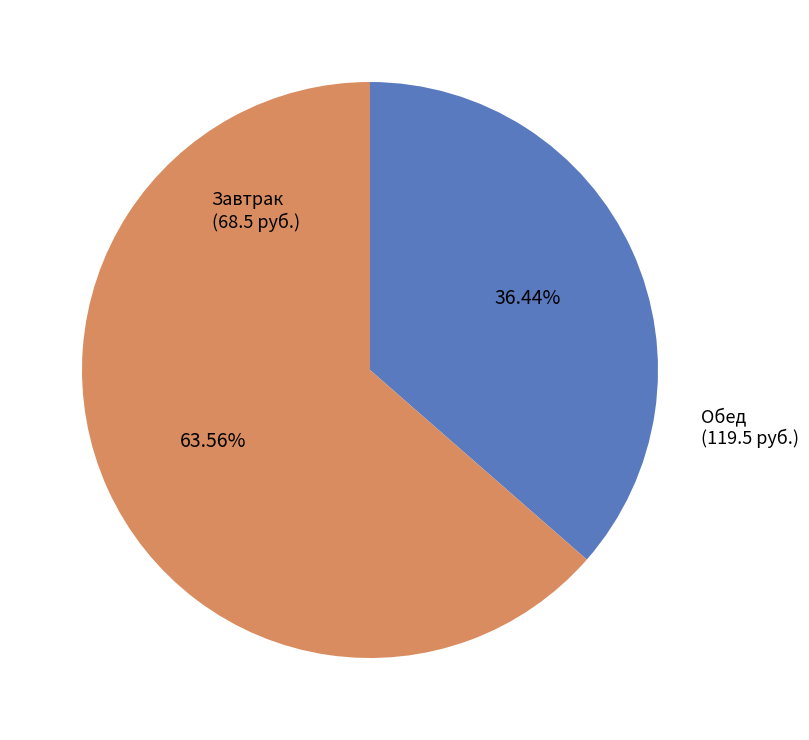

True or false: Завтрак accounts for 30% of the total.

False